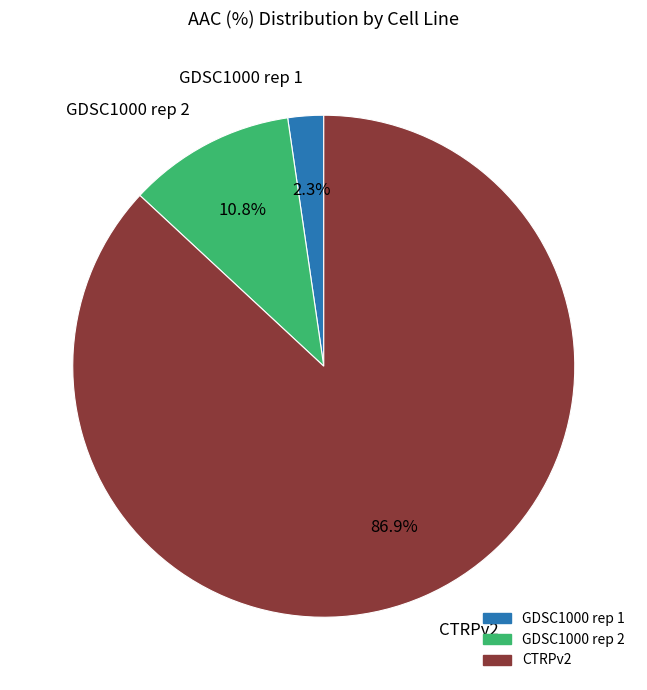

Which slice is the smallest?

GDSC1000 rep 1